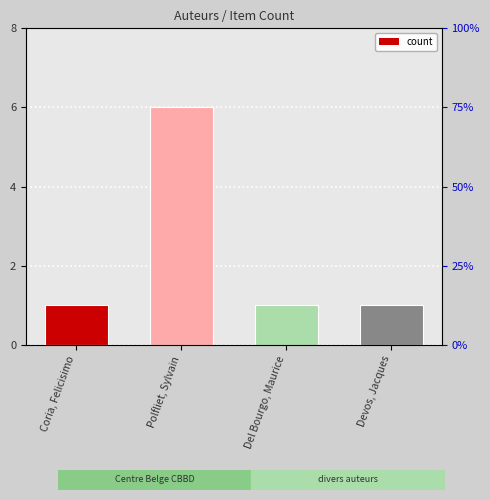

The chart shows a value of 0 at Coria, Felicisimo. True or false?

False